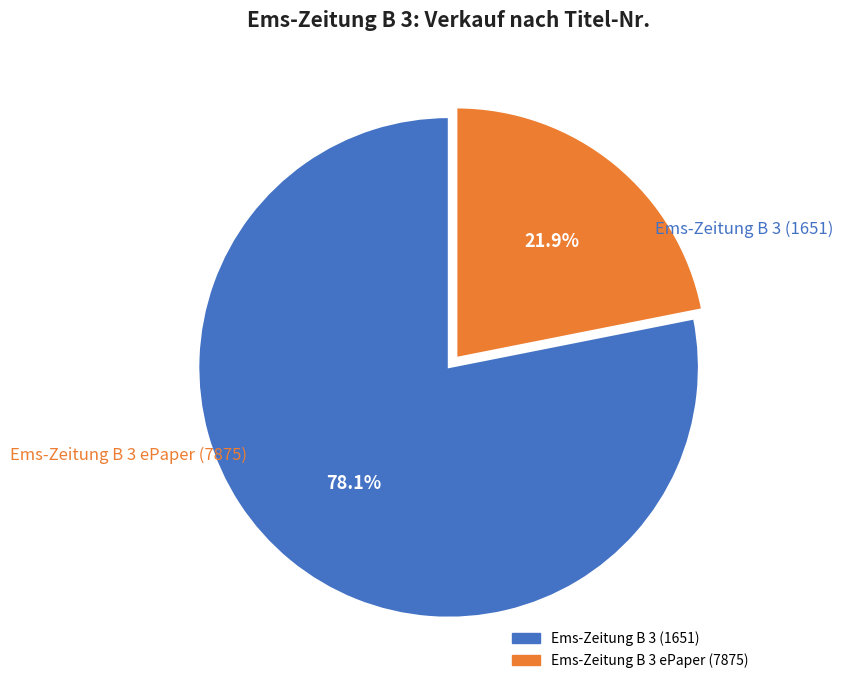

How much of the chart is everything except Ems-Zeitung B 3 ePaper (7875)?

78.1%